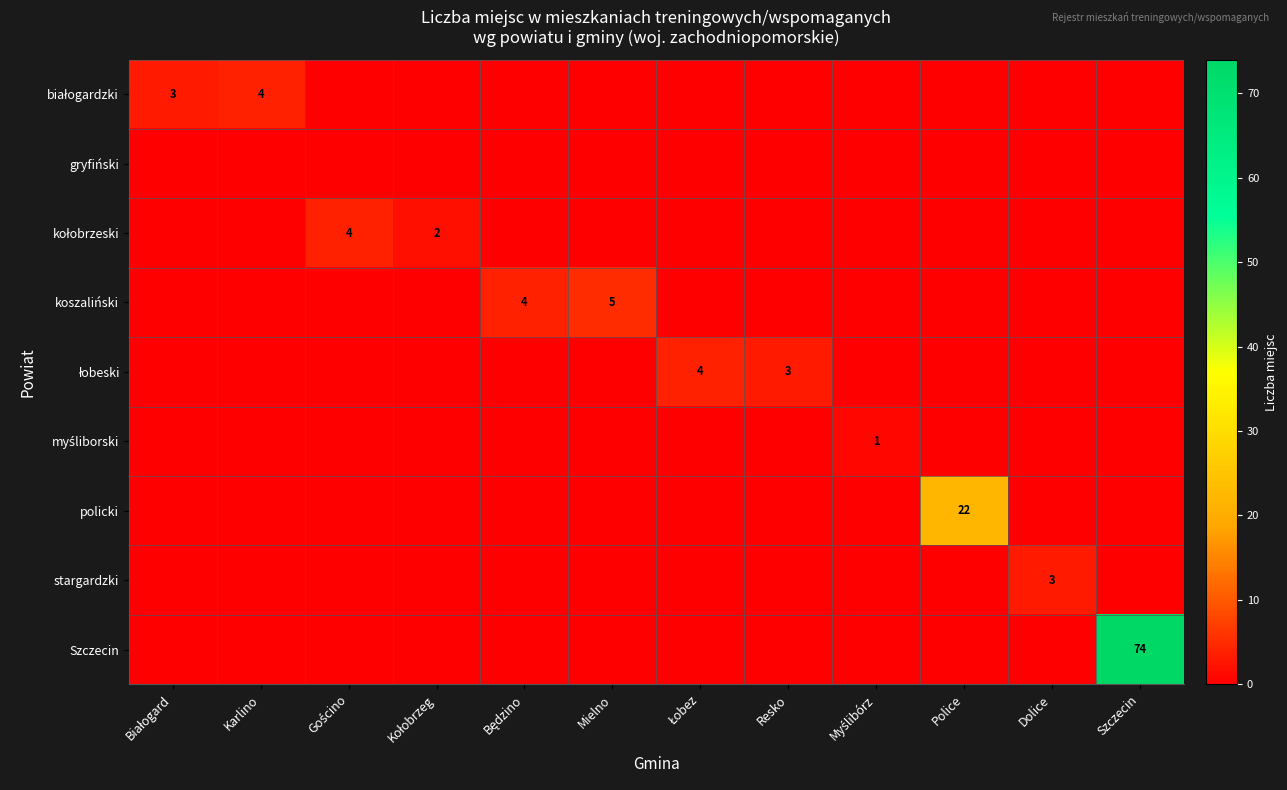

How many data points in łobeski are above 0?

2